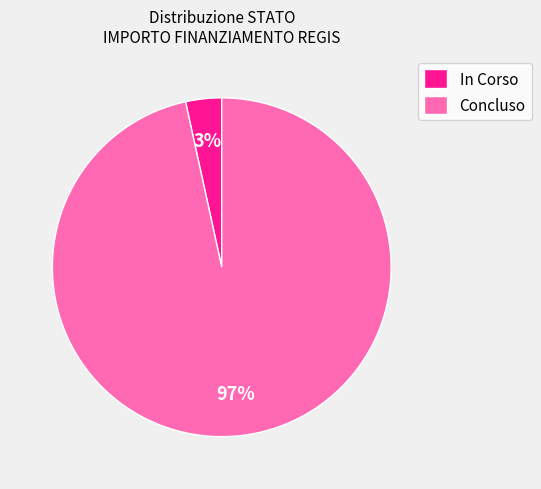

How many slices are in this pie chart?

2